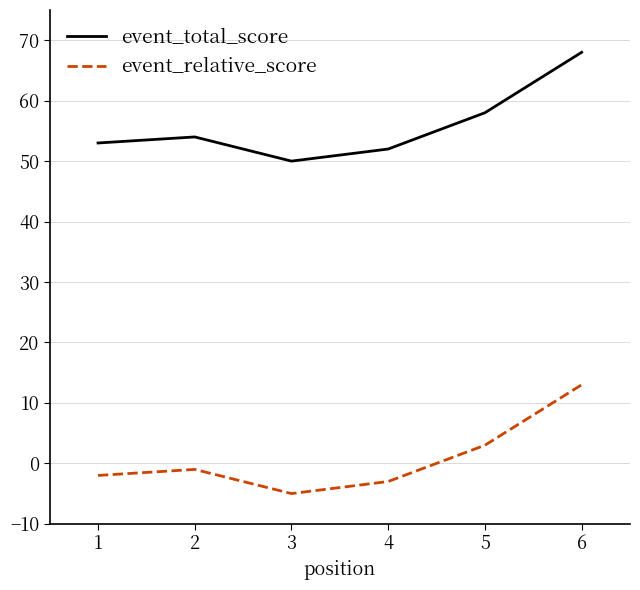

True or false: event_relative_score and event_total_score cross at least once.

False